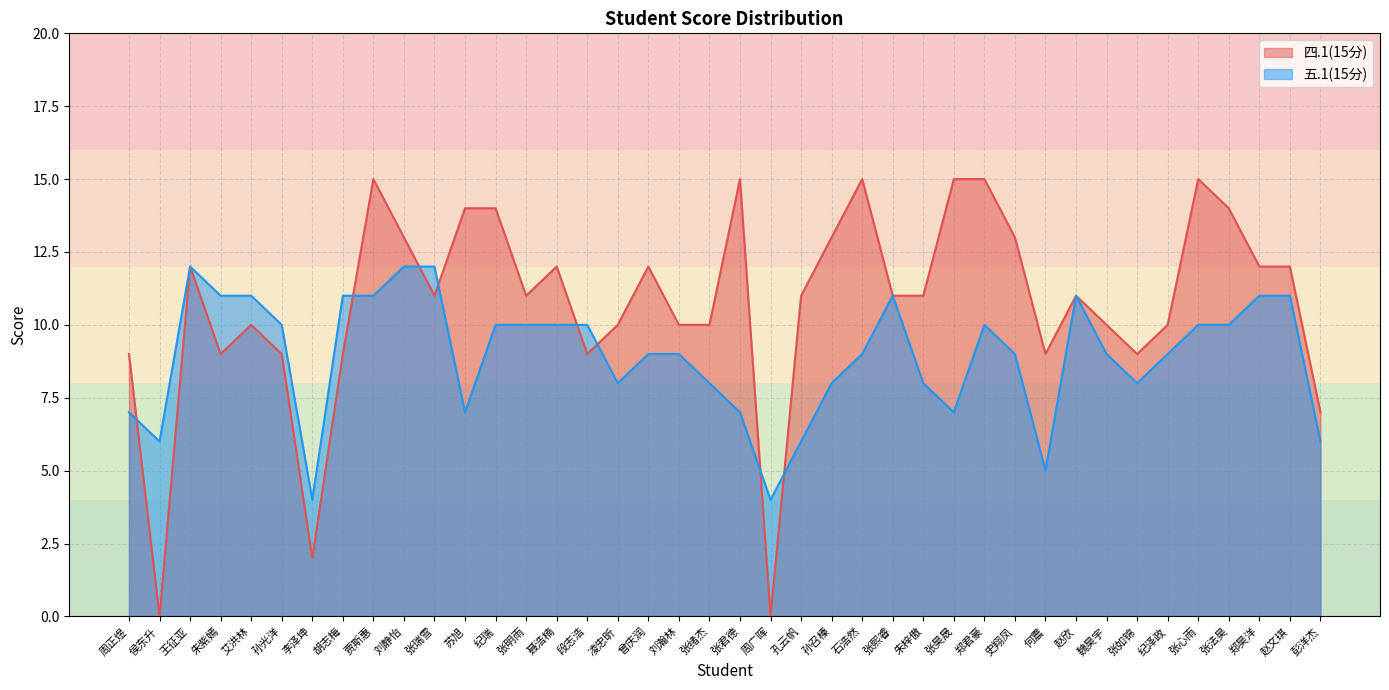

What are all the series names shown in the legend?

四.1(15分), 五.1(15分)